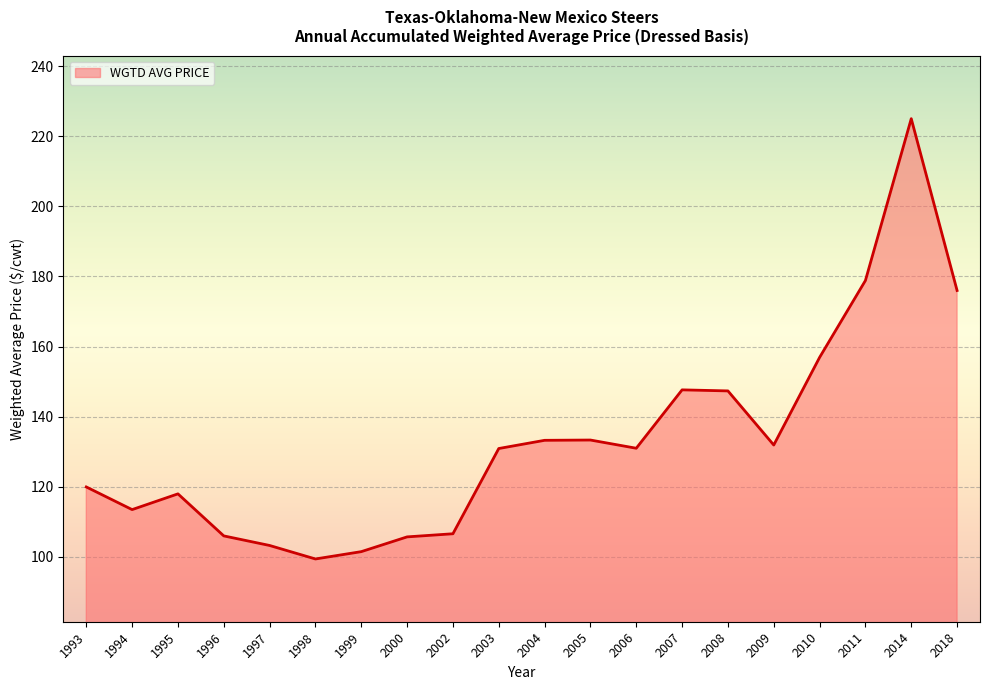

What is the difference between the values at 1998 and 1996?

6.6